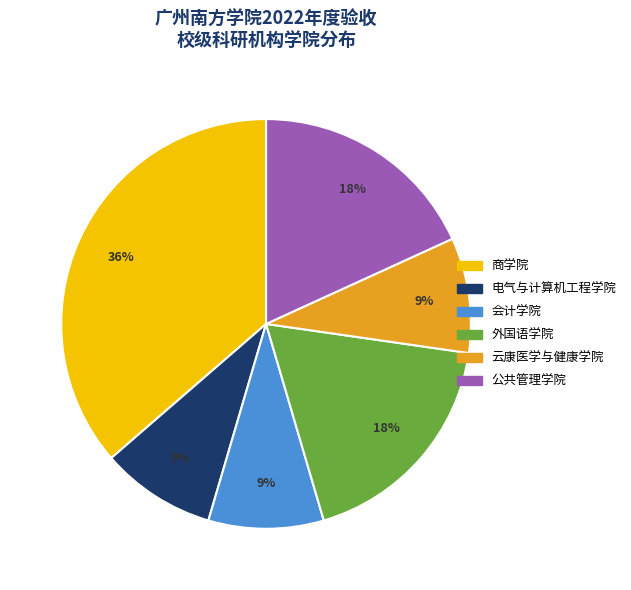

To the nearest percent, what is the average slice percentage?

17%